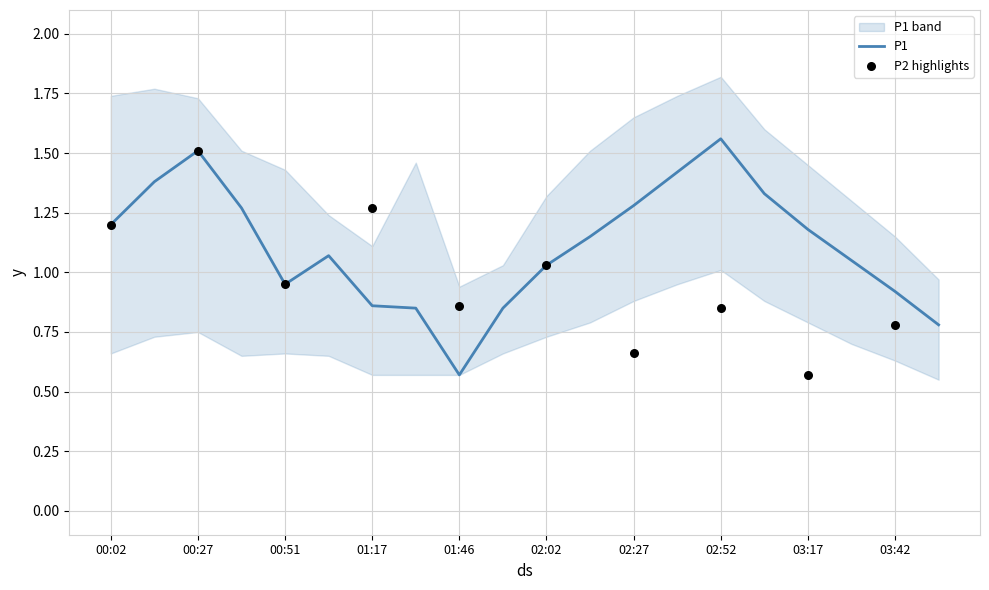

Approximately how many times larger is the value at 02:02 compared to 03:30?

1.0